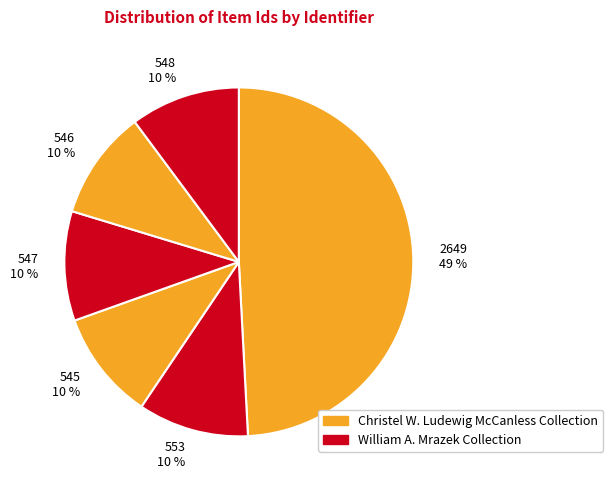

Between 2649 49 % and 547 10 %, which is larger?

2649 49 %